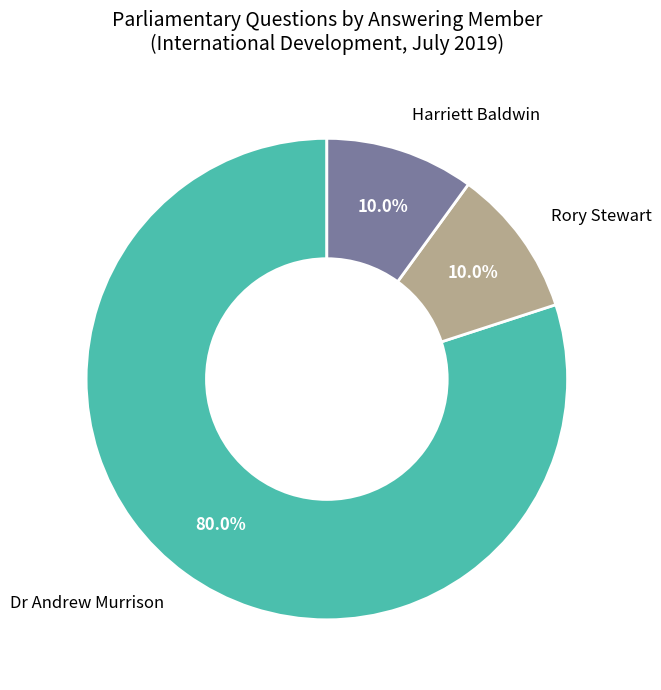

What is the ratio of the value at Rory Stewart to the value at Harriett Baldwin?

1.0